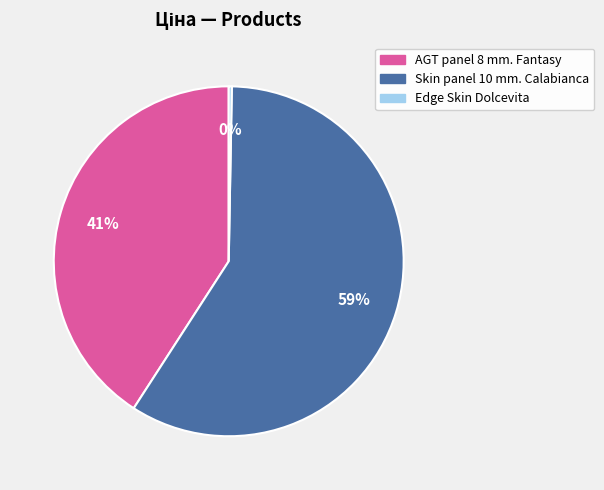

Which category has the smallest portion of the pie?

Edge Skin Dolcevita